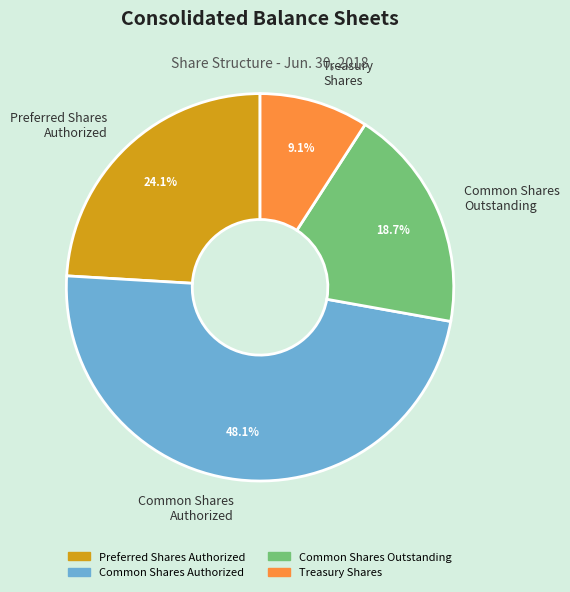

Count the number of slices in the pie.

4